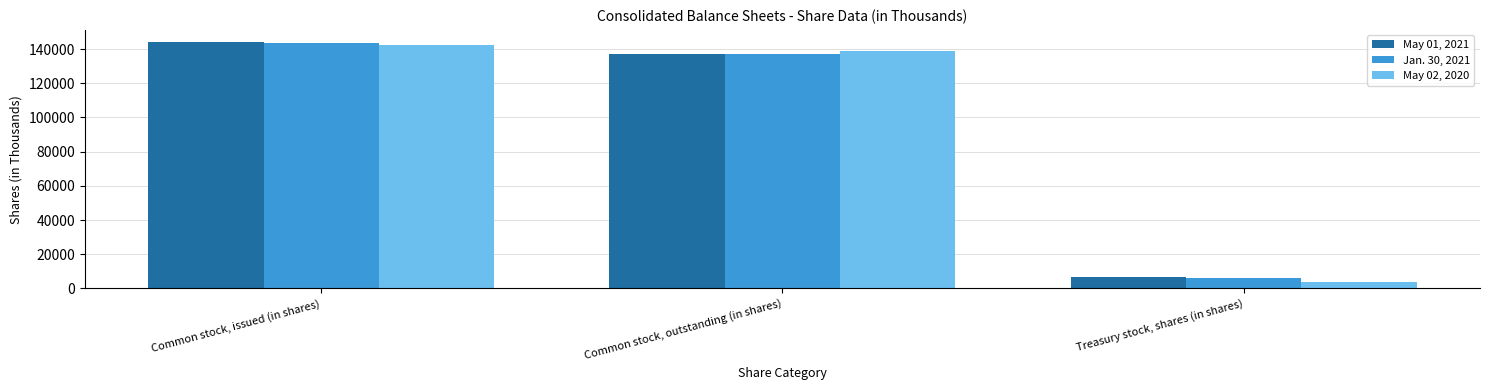

How many bars are there in each group?

3